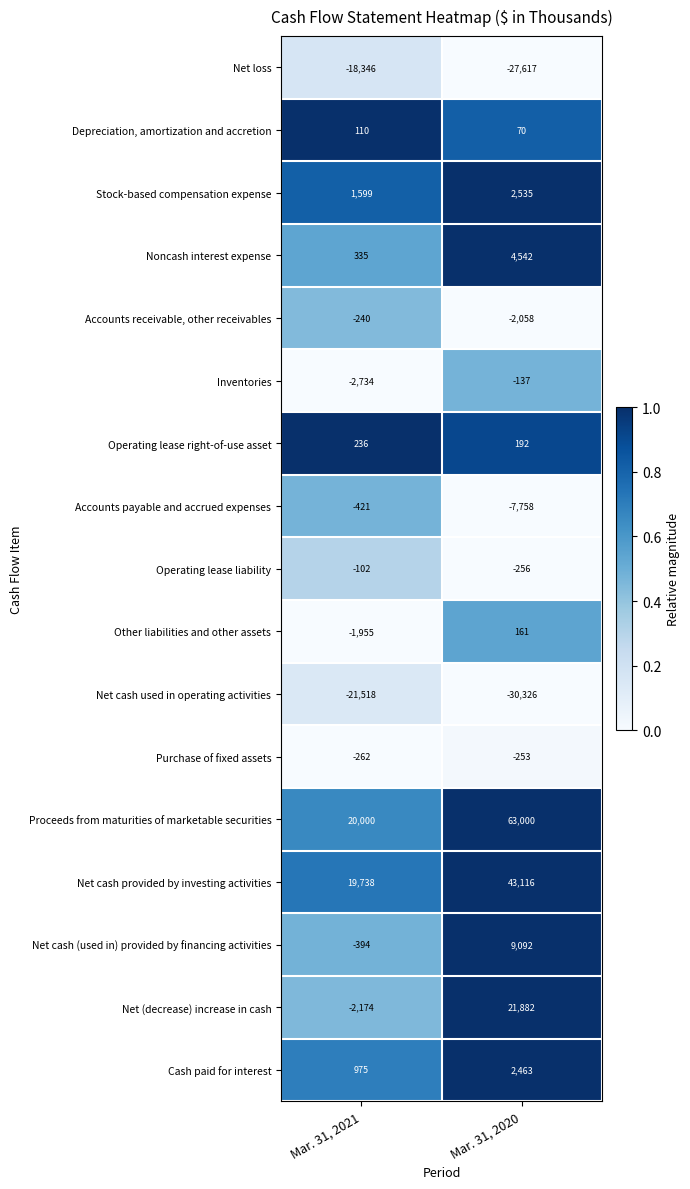

What is the difference between the maximum and minimum values in the Noncash interest expense series?

4207